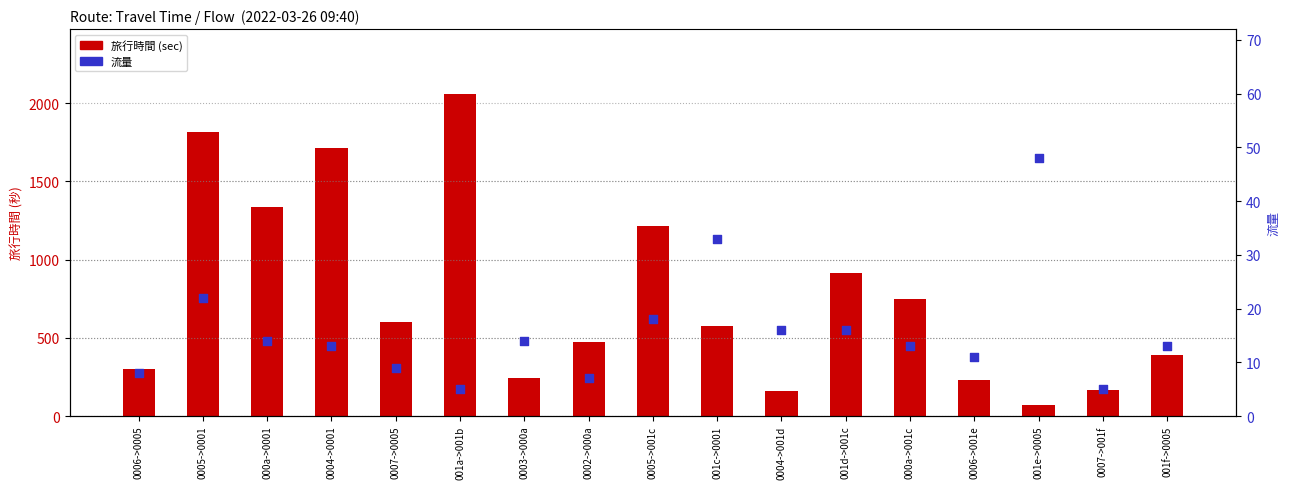

Which series reaches the minimum Y coordinate?

流量